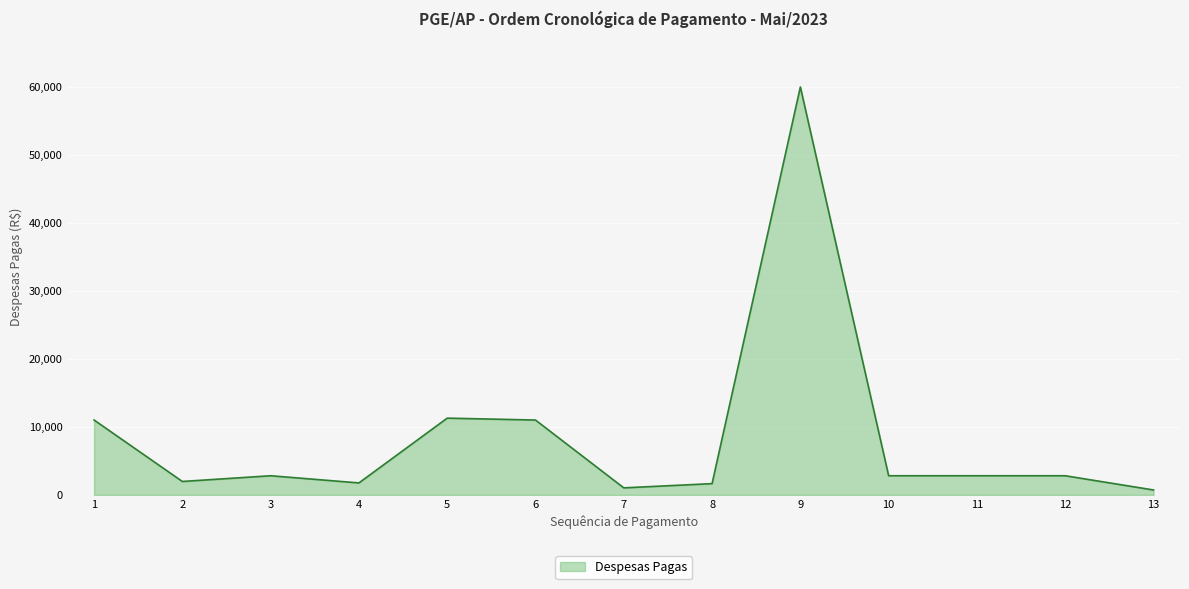

Approximately how many times larger is the value at 11 compared to 2?

1.4